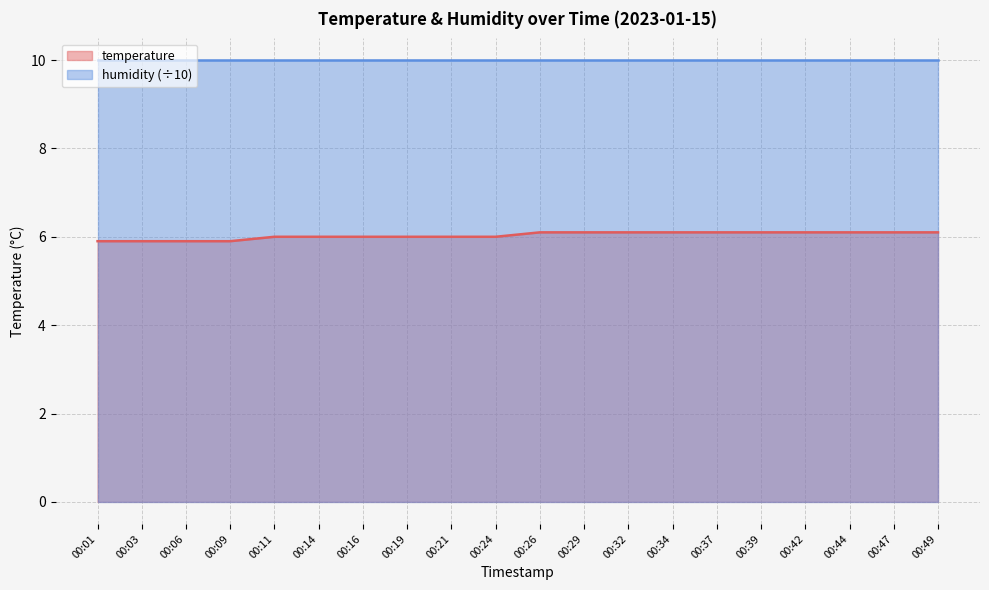

Reading left to right, extract all data points from this chart.

5.9	5.9	5.9	5.9	6.0	6.0	6.0	6.0	6.0	6.0	6.1	6.1	6.1	6.1	6.1	6.1	6.1	6.1	6.1	6.1